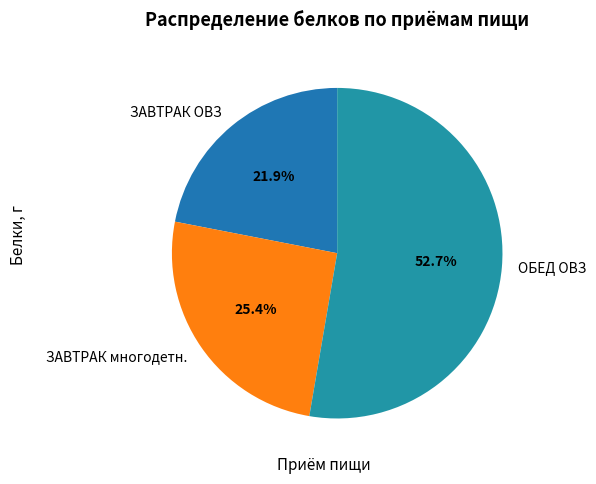

How many slices are in this pie chart?

3